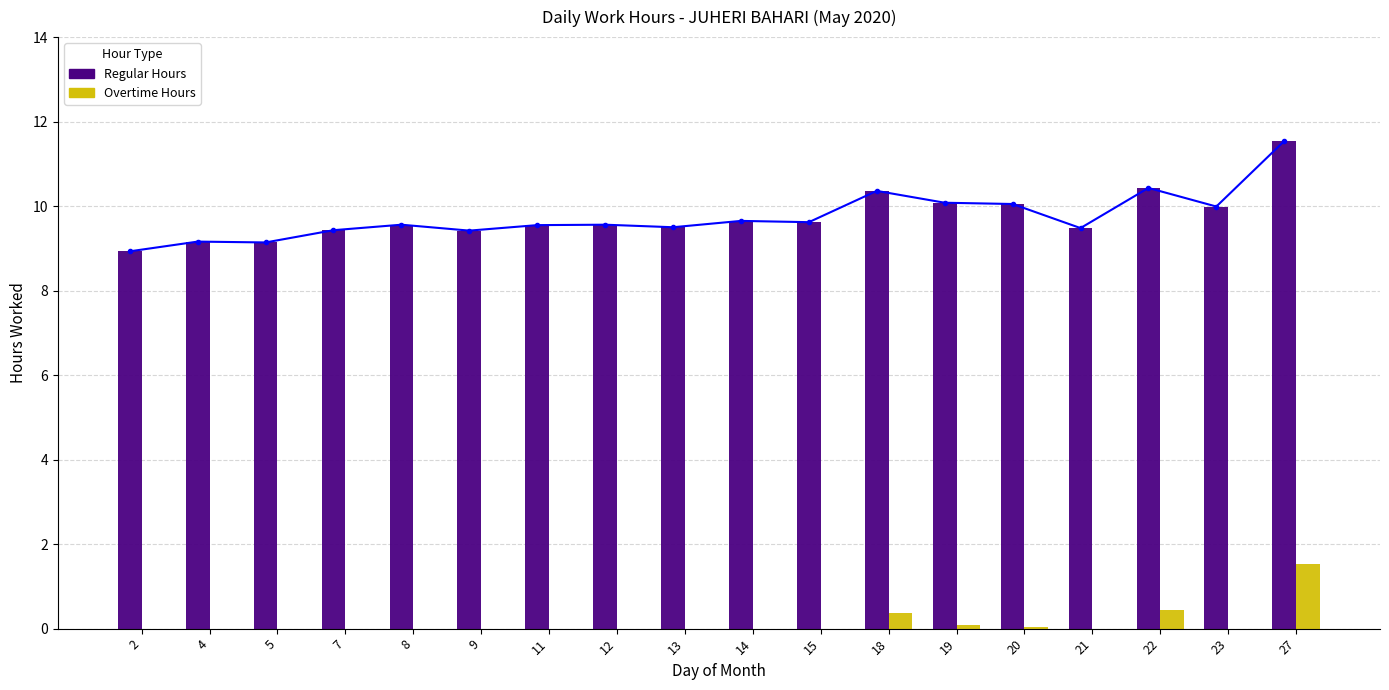

Between 13 and 4, which is larger?

13